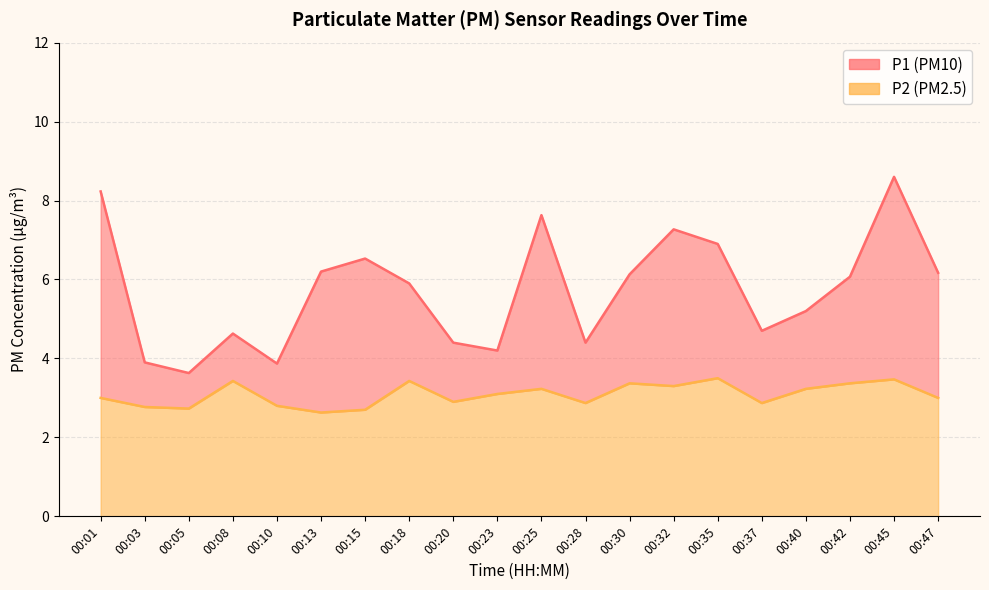

Which series has the widest spread of values?

P1